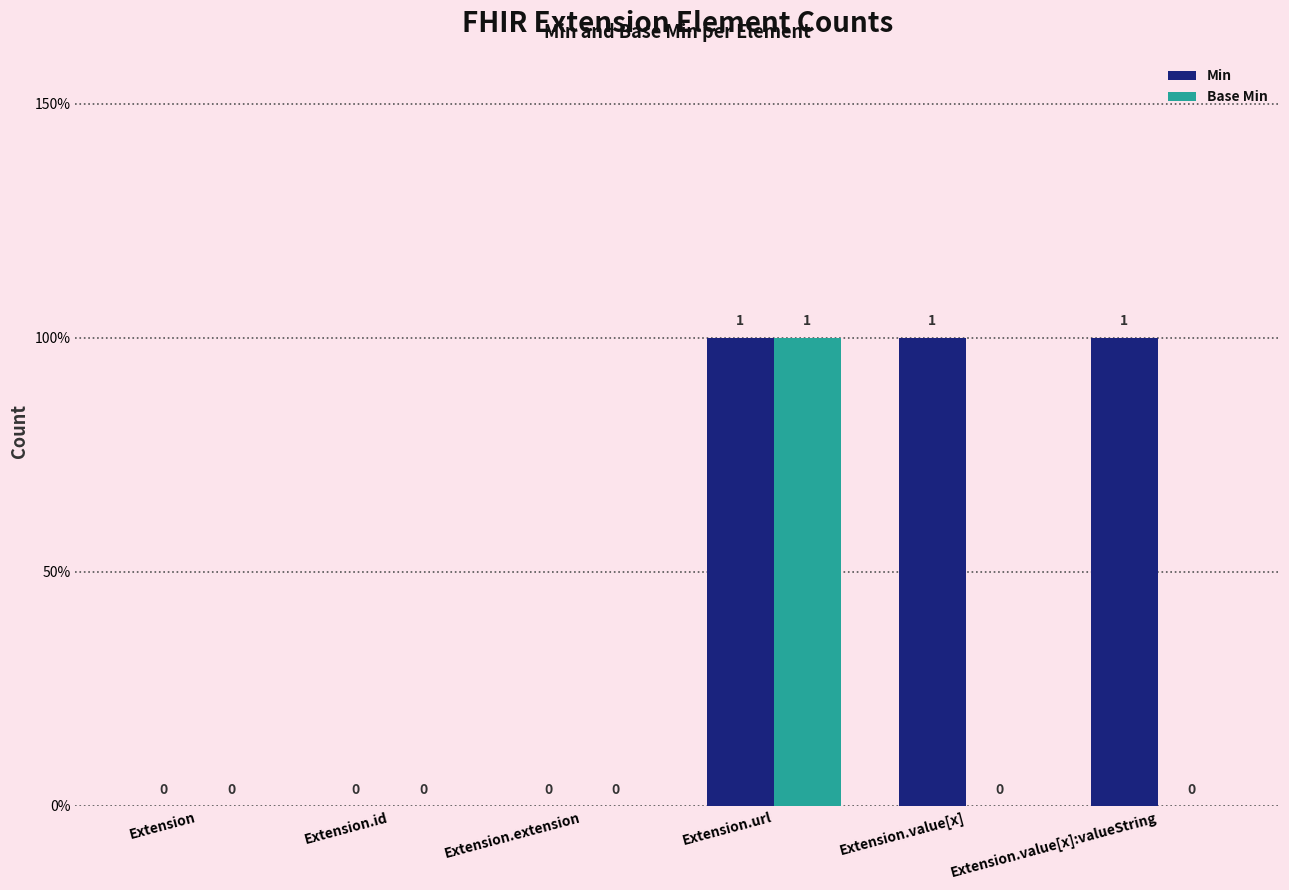

What is the label of the 3rd bar from the right?

Extension.url